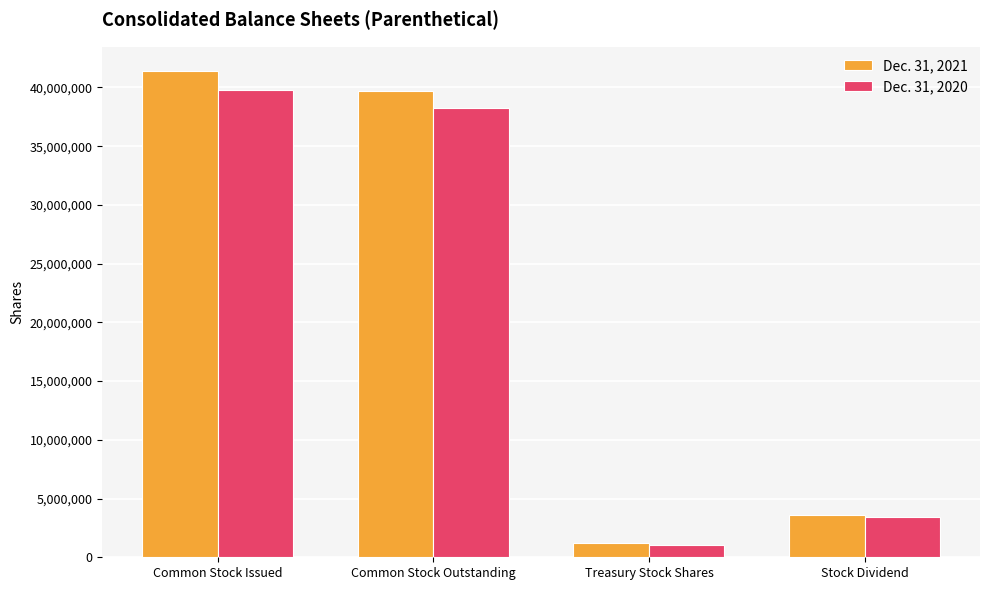

True or false: Dec. 31, 2020 has a value of 5135851 at Stock Dividend.

False